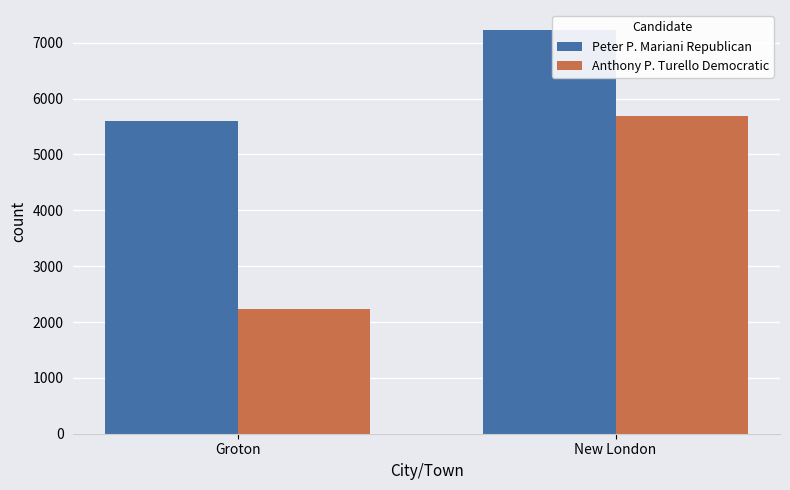

Rank the series at New London from highest to lowest value.

Peter P. Mariani Republican, Anthony P. Turello Democratic